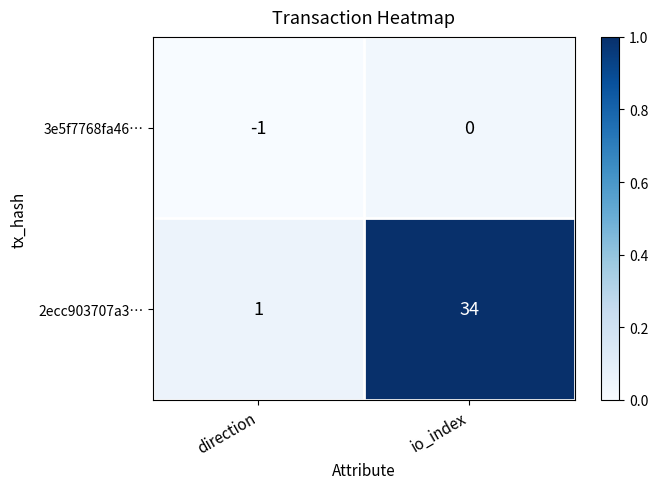

Which series changed the most between direction and io_index?

2ecc903707a3…